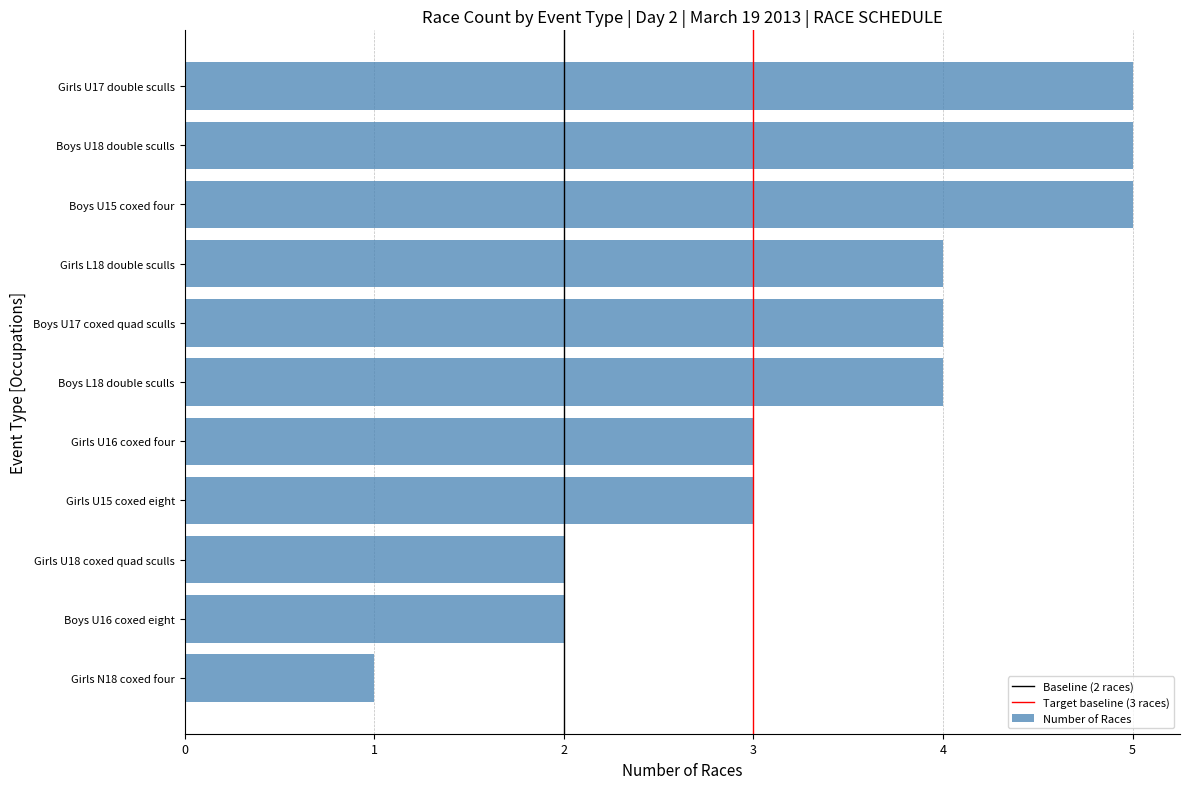

Is it true that the value at Boys U15 coxed four is 5?

True